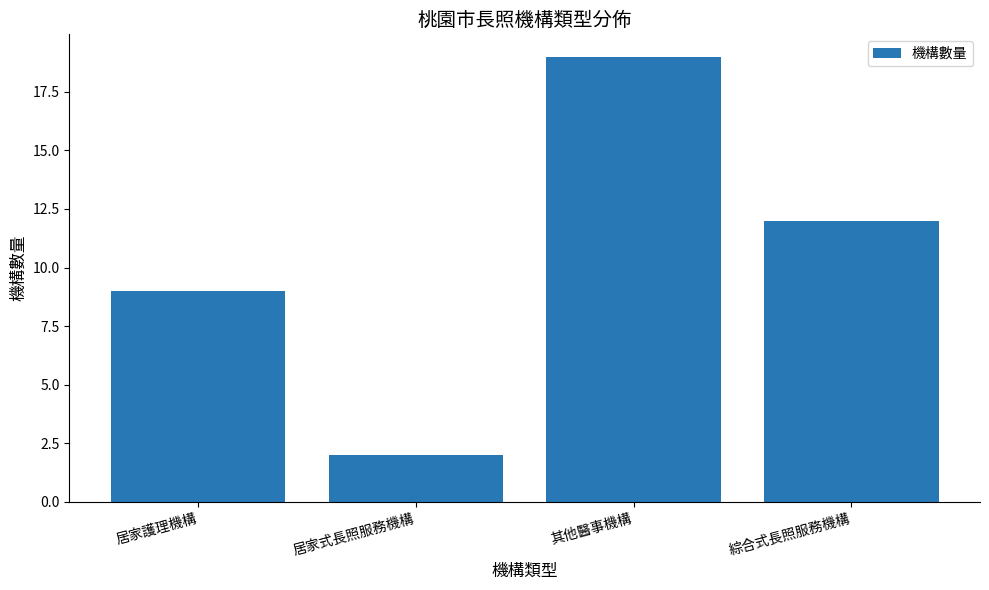

Rank the categories by value from lowest to highest.

居家式長照服務機構, 居家護理機構, 綜合式長照服務機構, 其他醫事機構